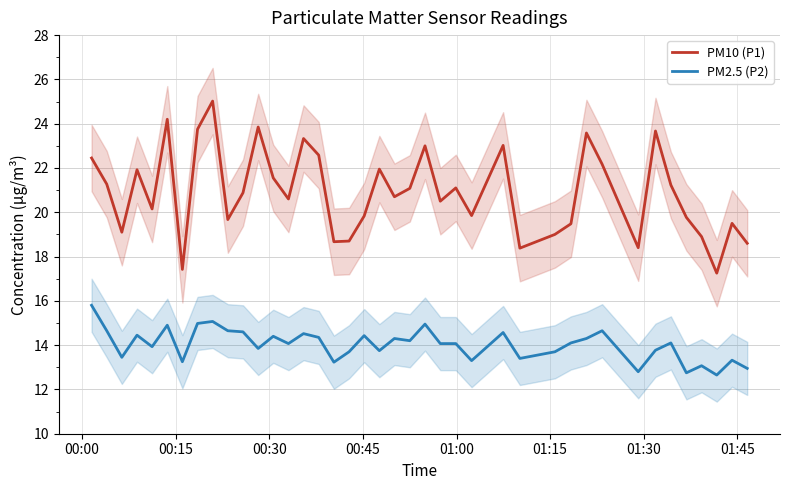

What is the value of the PM2.5 (P2) point at the 6th from the left?

14.9